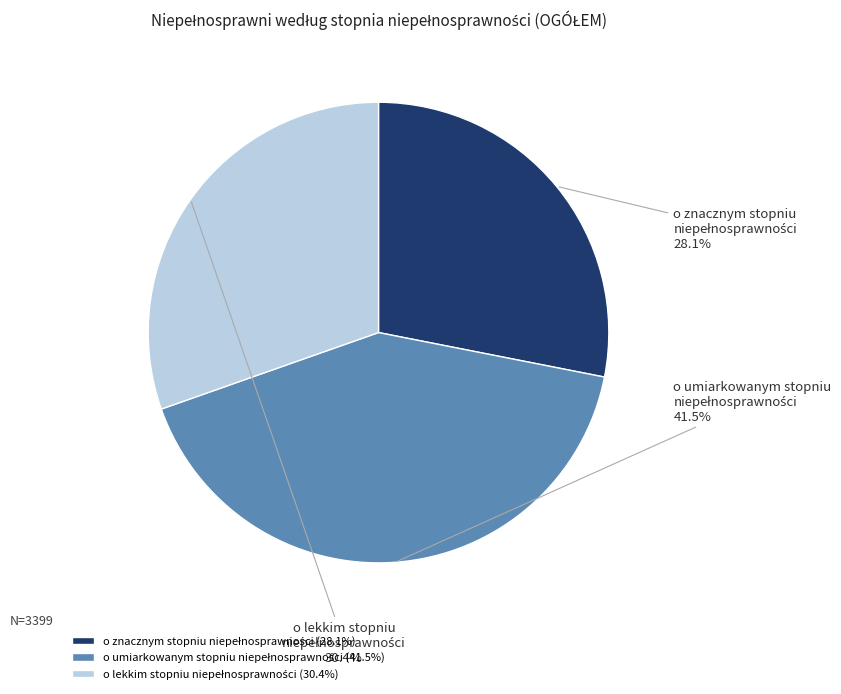

Count the number of slices in the pie.

3